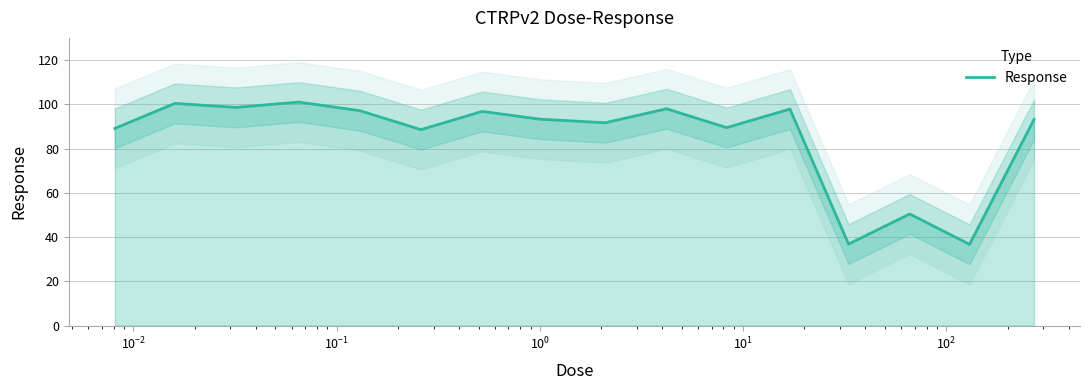

What is the minimum value for Response?

36.7